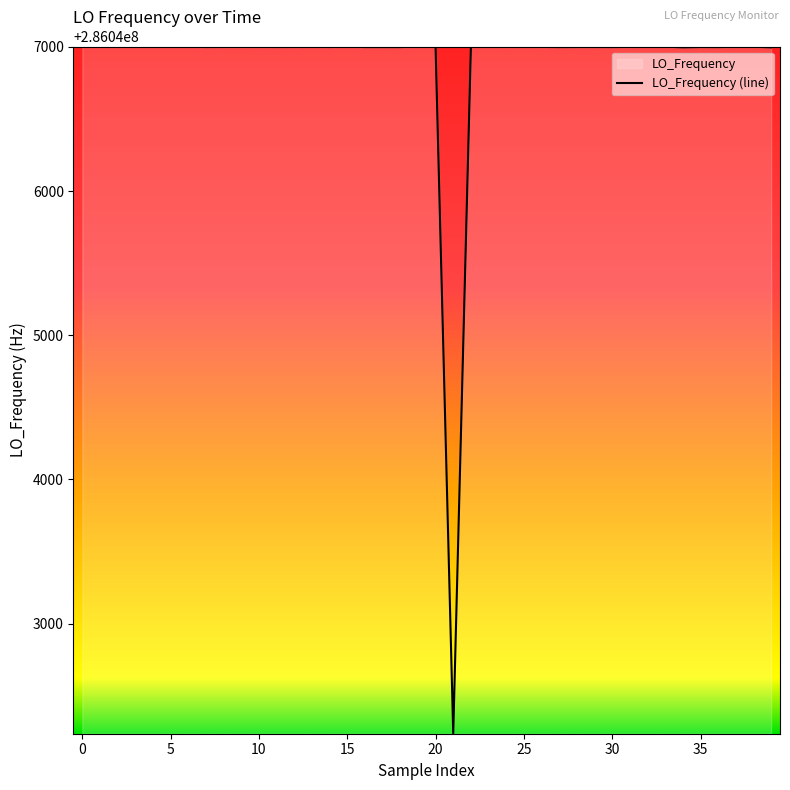

What is the sum of all values?

11441875218.8